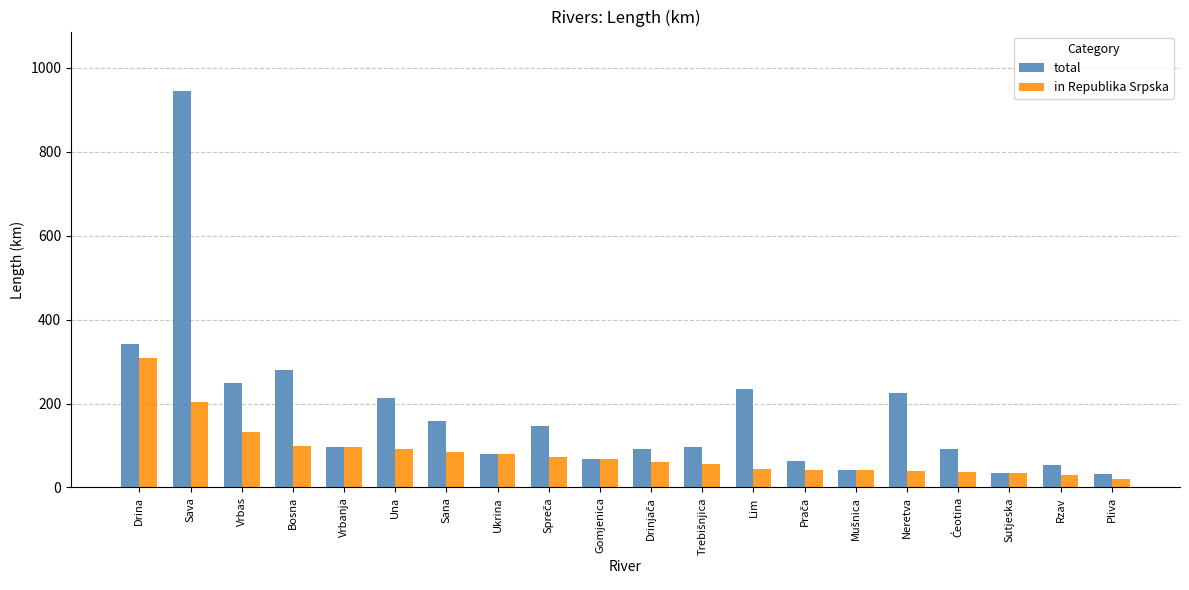

Is the value of total at Bosna greater than the value of in Republika Srpska at Una?

Yes